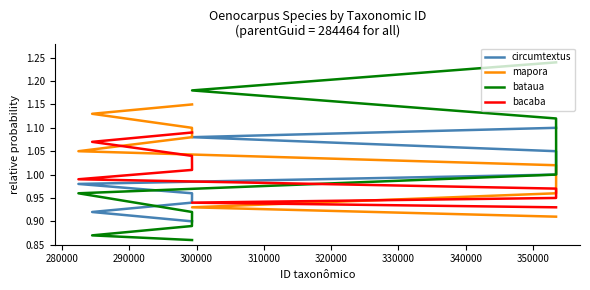

Is this an area chart (filled region under the line)?

No